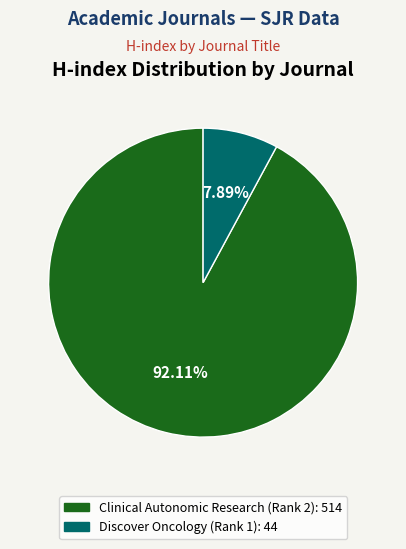

What portion of the pie excludes Discover Oncology (Rank 1)?

92.1%